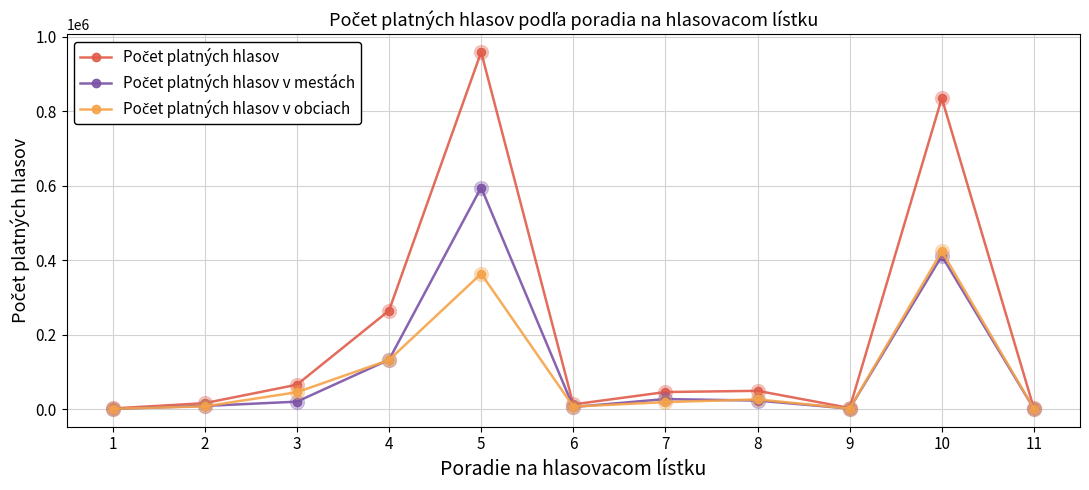

What is the greatest value displayed?

958393